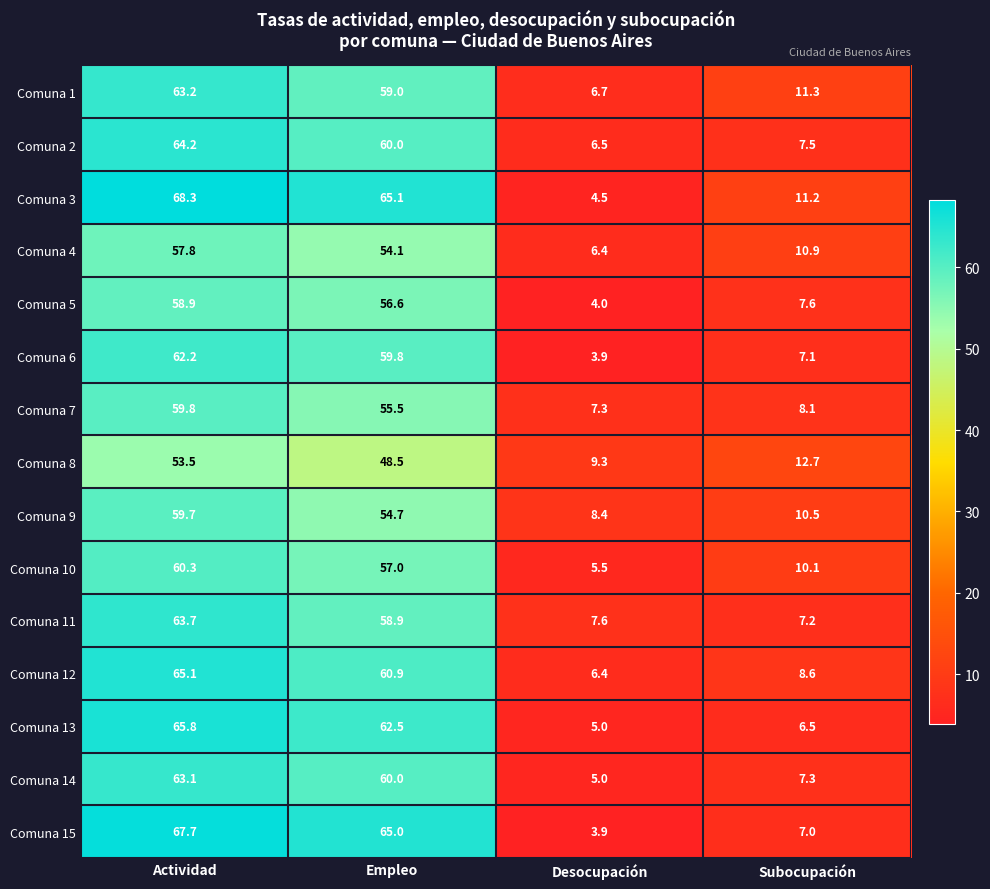

At which category is the sum across all series the highest?

Actividad